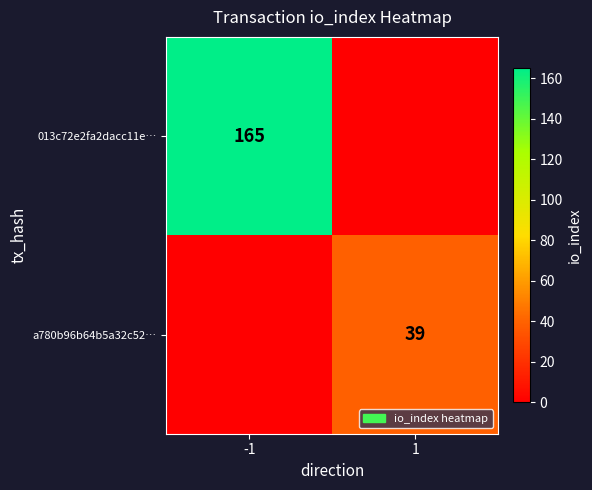

True or false: a780b96b64b5a32c52… has a value of 39 at 1.

True